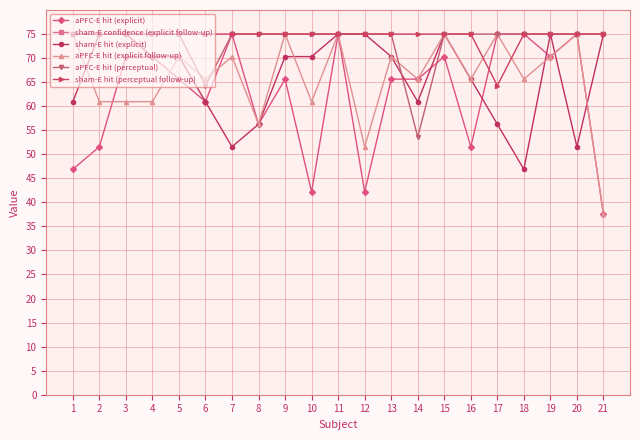

What is the value of the sham-E hit (explicit) point at the 10th from the left?

70.3